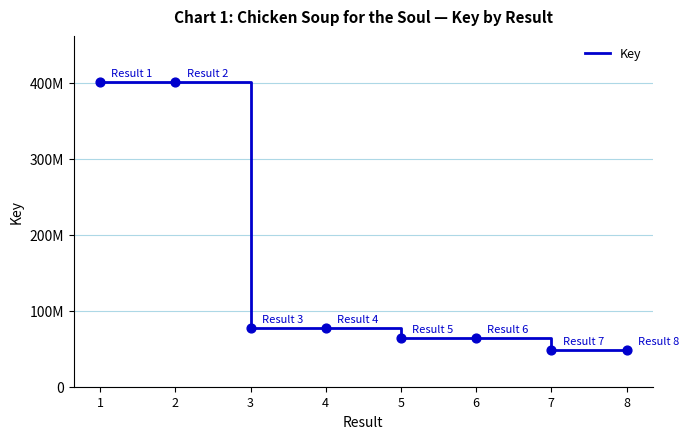

Approximately how many times larger is the value at 3 compared to 8?

1.6